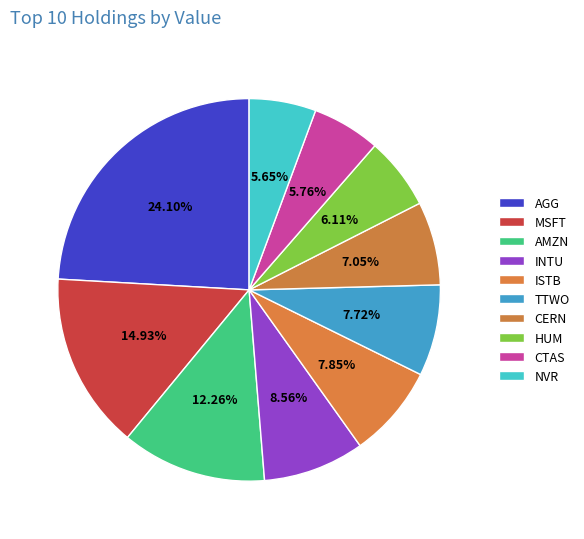

Rank the categories by value from highest to lowest.

AGG, MSFT, AMZN, INTU, ISTB, TTWO, CERN, HUM, CTAS, NVR